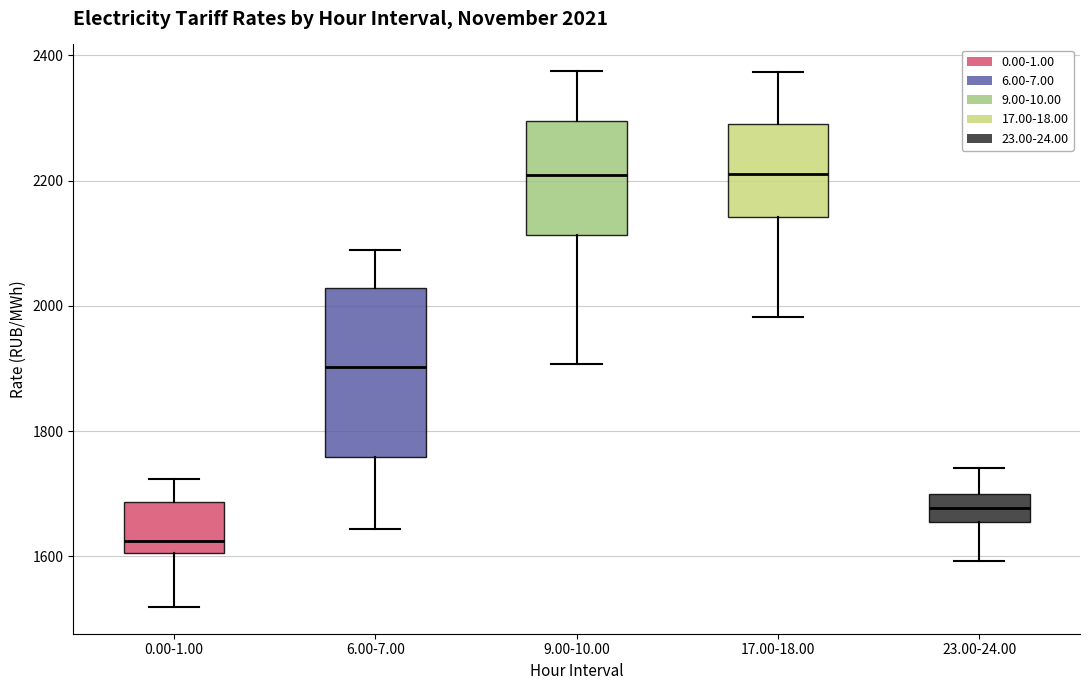

Which box is the tallest, from its lower edge to its upper edge?

6.00-7.00